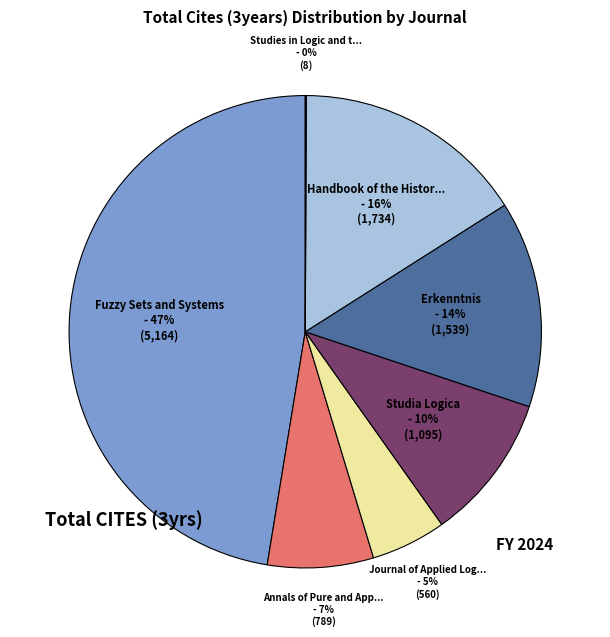

Does any single category account for the majority?

No